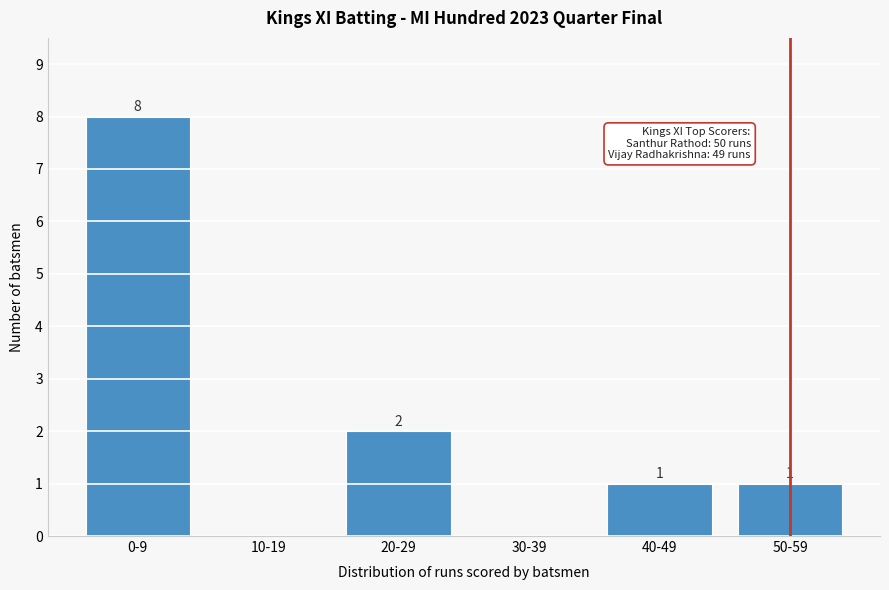

Reading left to right, what are all the values shown in this chart?

0-9=8	10-19=0	20-29=2	30-39=0	40-49=1	50-59=1